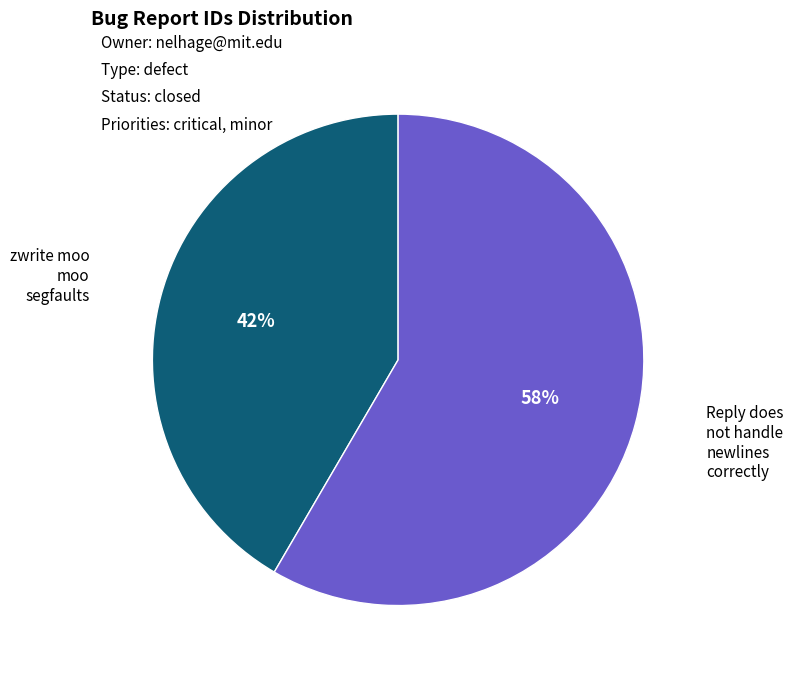

Which slice is the largest?

Reply does not handle newlines correctly